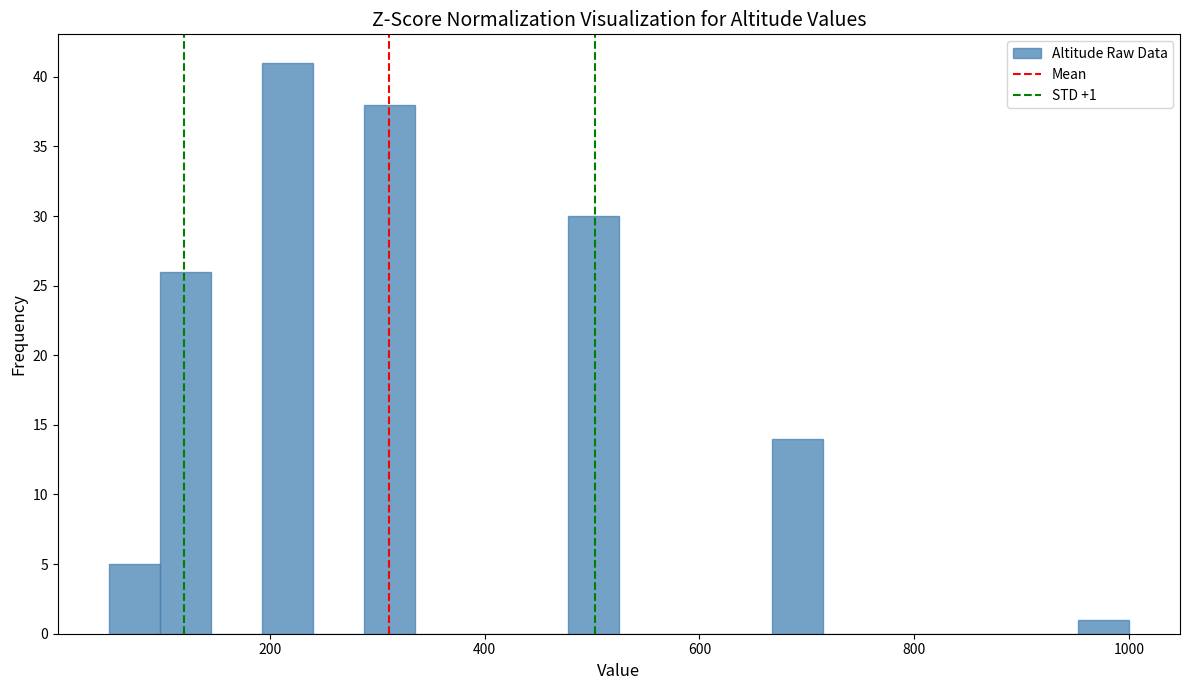

Read against the x-axis, roughly where is the centre of the tallest bar?

220